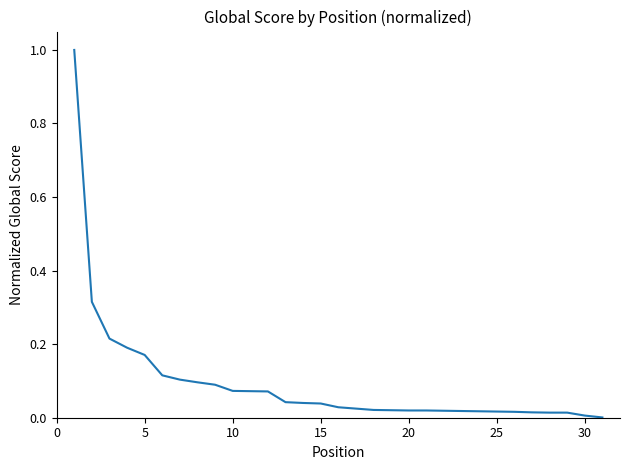

What is the difference between the maximum and minimum values?

1.0